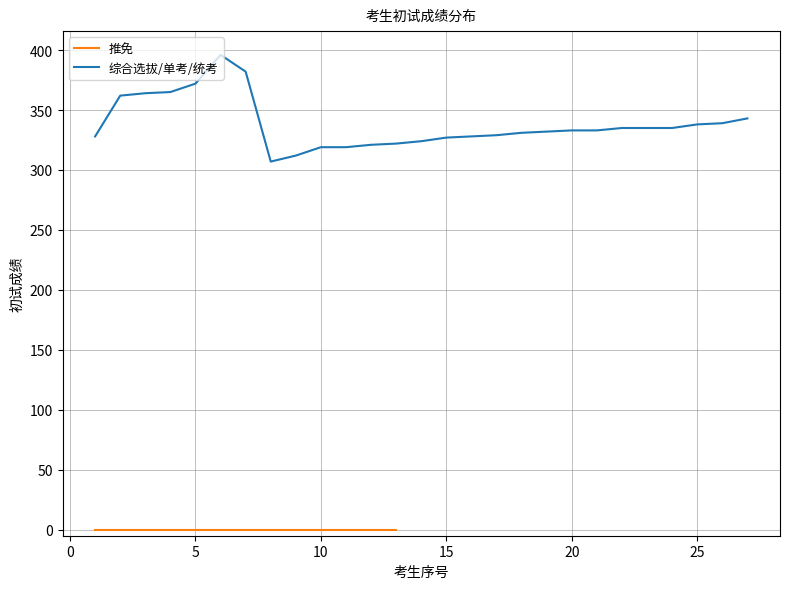

The 综合选拔/单考/统考 series shows 319 at 10. True or false?

True